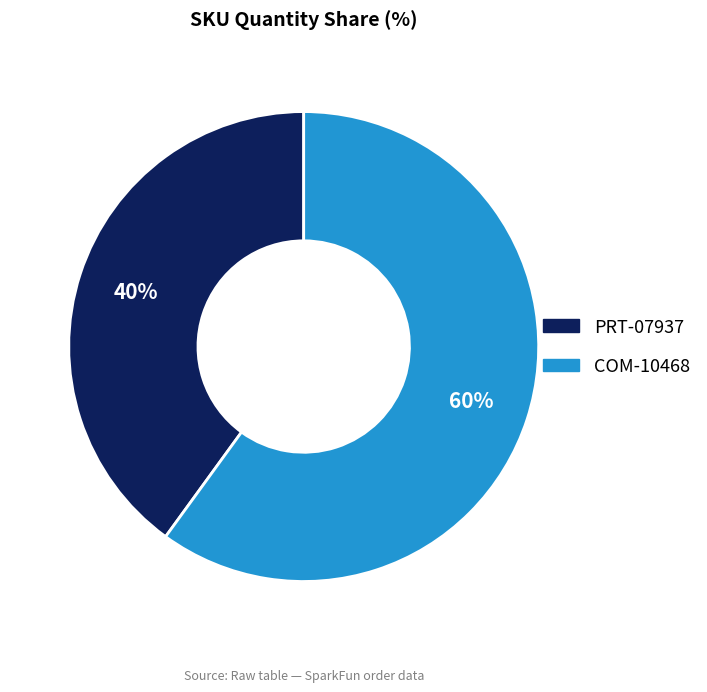

Which slice is the largest?

COM-10468